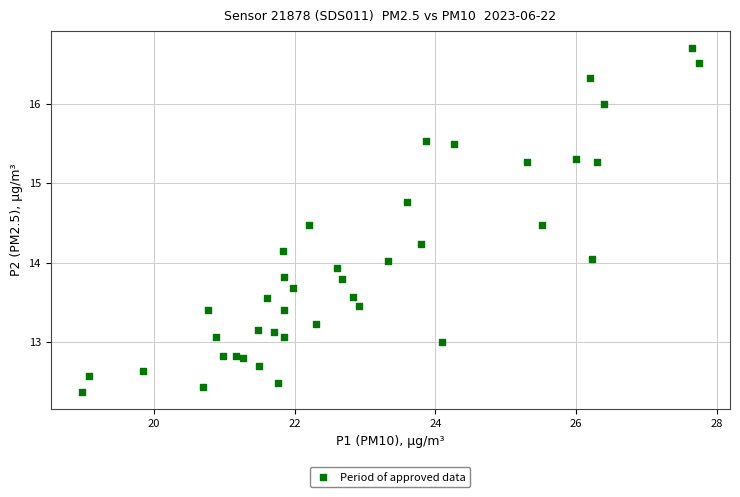

What is the range of X values (max minus min)?

8.8